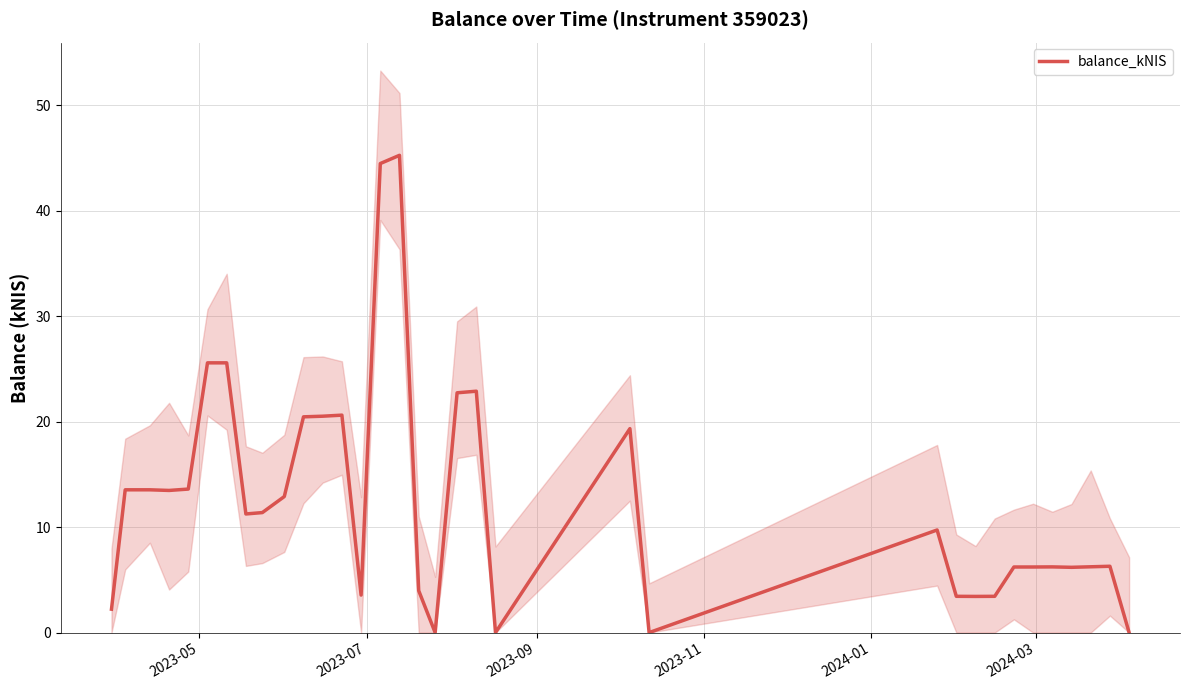

What is the value of the 25th point from the left?

3.4